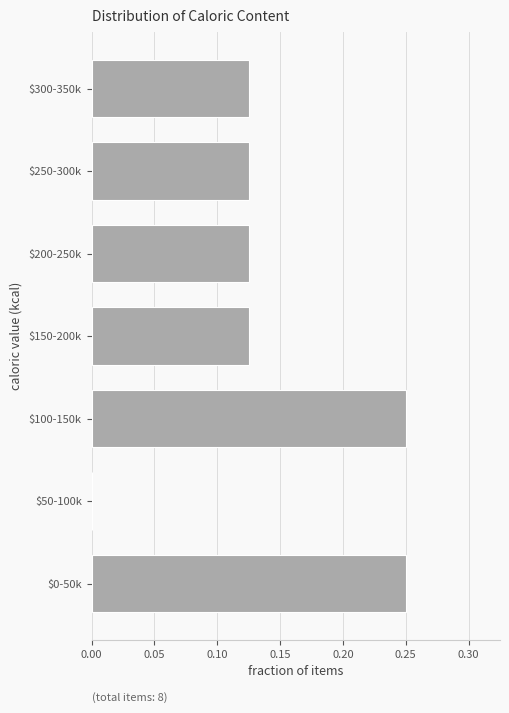

What is the sum of all values?

1.0